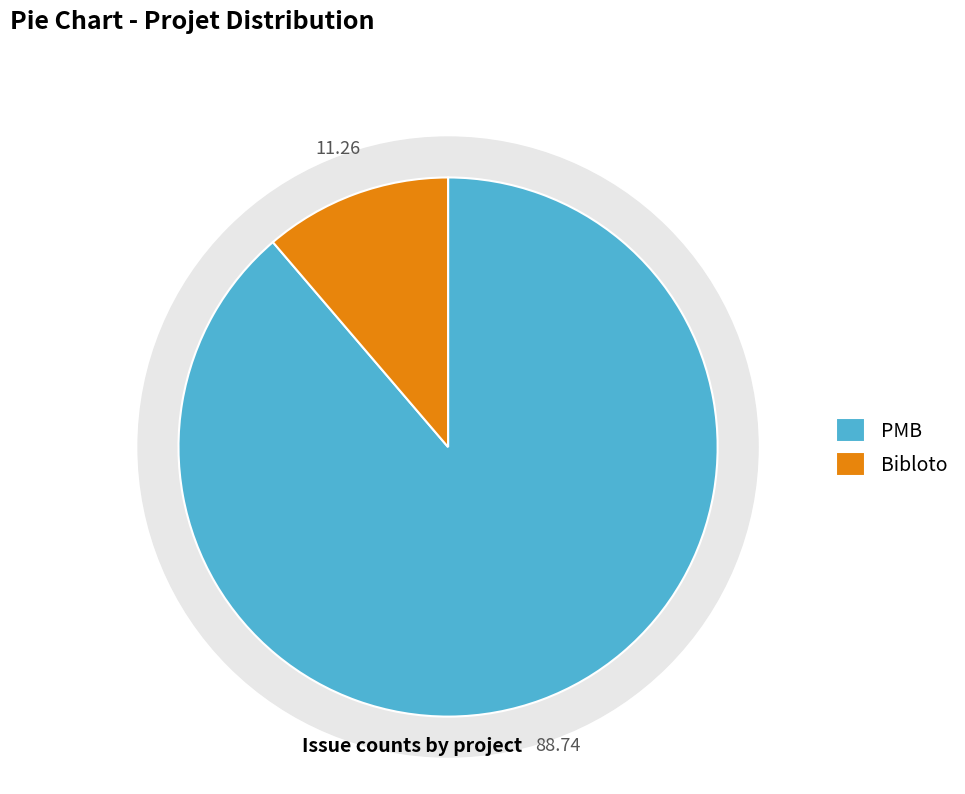

What percentage is NOT represented by Bibloto?

88.7%